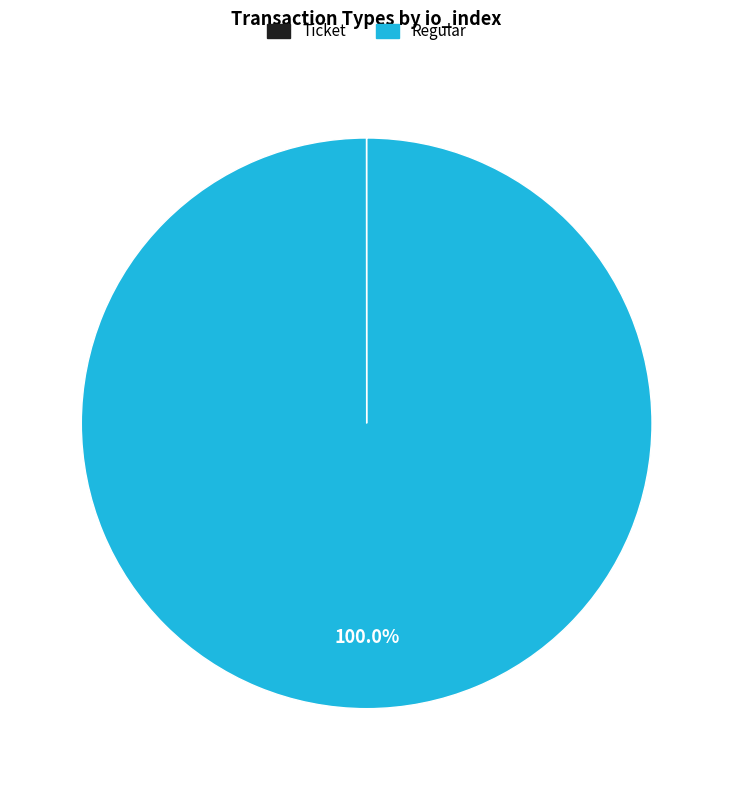

Which slice is the largest?

Regular